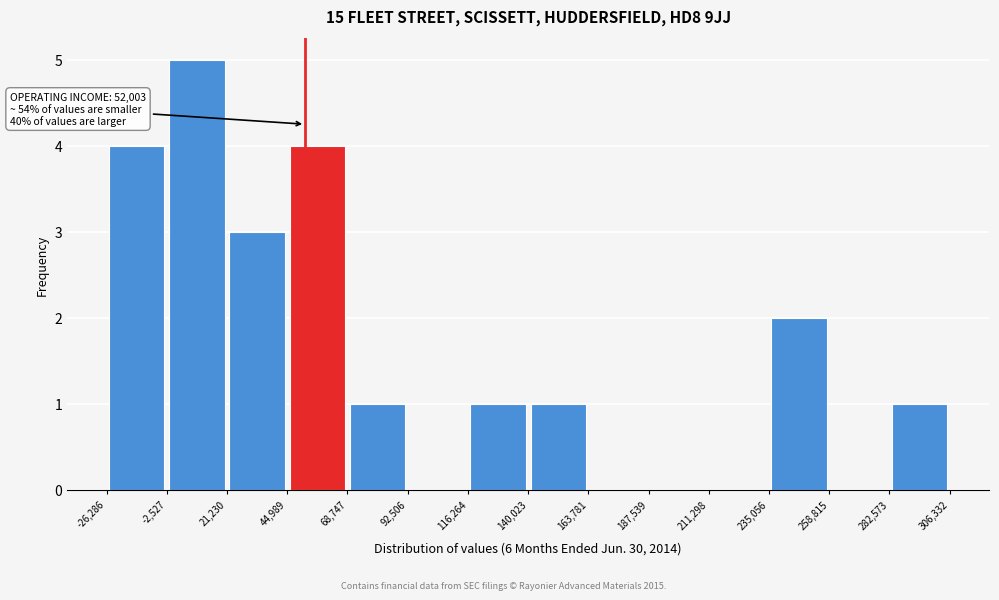

Over which range of the x-axis is the bar tallest?

-2,527 to 21,230